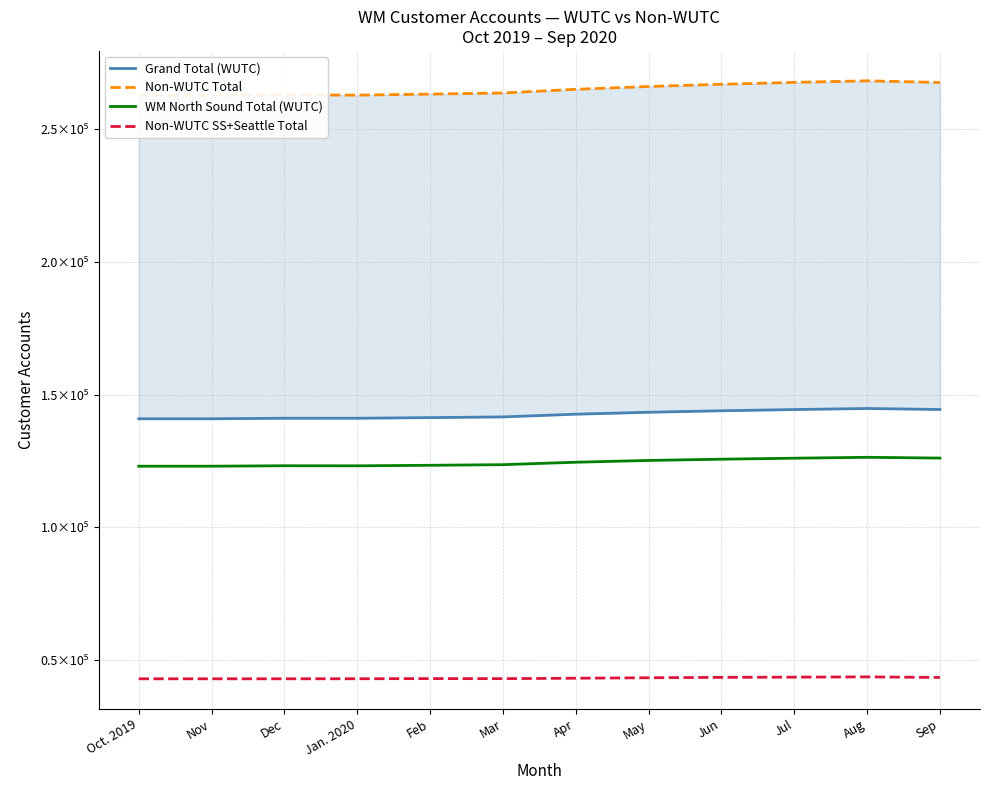

List the series in order of their peak value, lowest first.

Non-WUTC SS+Seattle Total, WM North Sound Total (WUTC), Grand Total (WUTC), Non-WUTC Total